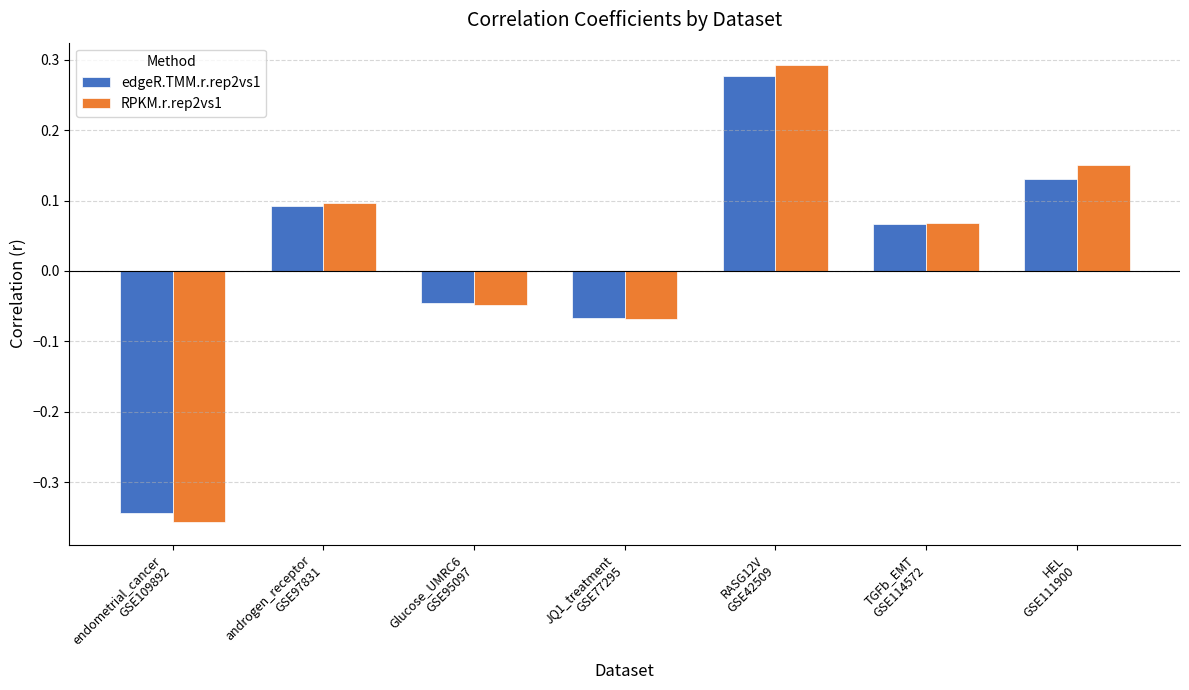

How many values in the RPKM.r.rep2vs1 series exceed 0?

4